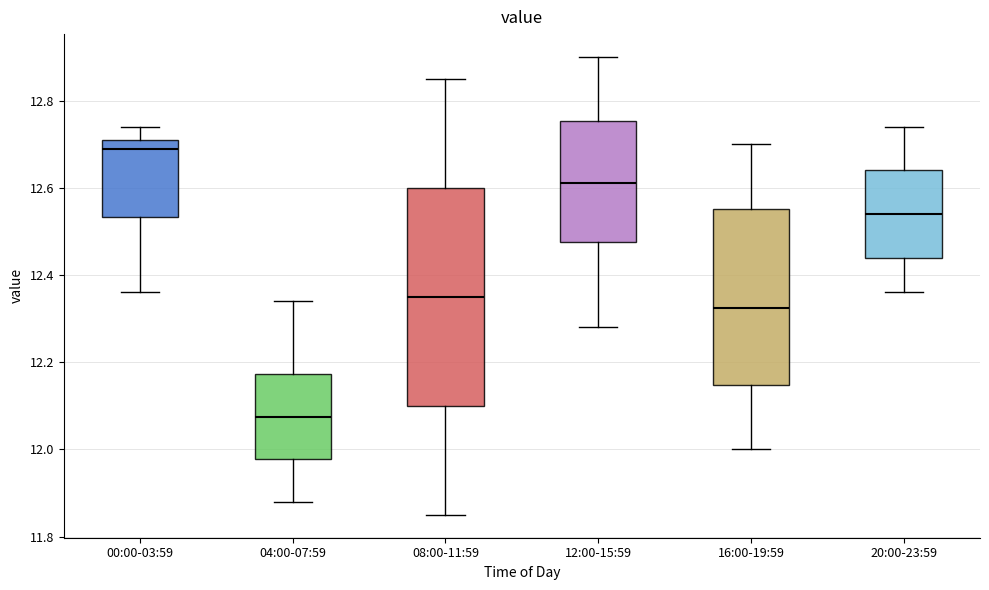

Reading left to right, transcribe this box plot: for each box, give where its median line is, the range the box spans, and where its two whiskers end, as read against the y-axis. The values are not printed on the chart, so give them approximately, as read against the axis.

00:00-03:59: median 12.70, box 12.54 to 12.72, whiskers 12.36 to 12.74
04:00-07:59: median 12.08, box 11.98 to 12.18, whiskers 11.88 to 12.34
08:00-11:59: median 12.36, box 12.10 to 12.60, whiskers 11.86 to 12.86
12:00-15:59: median 12.62, box 12.48 to 12.76, whiskers 12.28 to 12.90
16:00-19:59: median 12.32, box 12.14 to 12.56, whiskers 12.00 to 12.70
20:00-23:59: median 12.54, box 12.44 to 12.64, whiskers 12.36 to 12.74